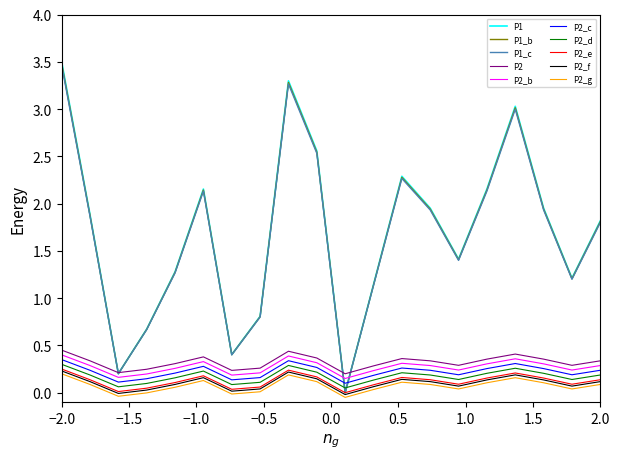

At how many categories does at least one series exceed 1?

15